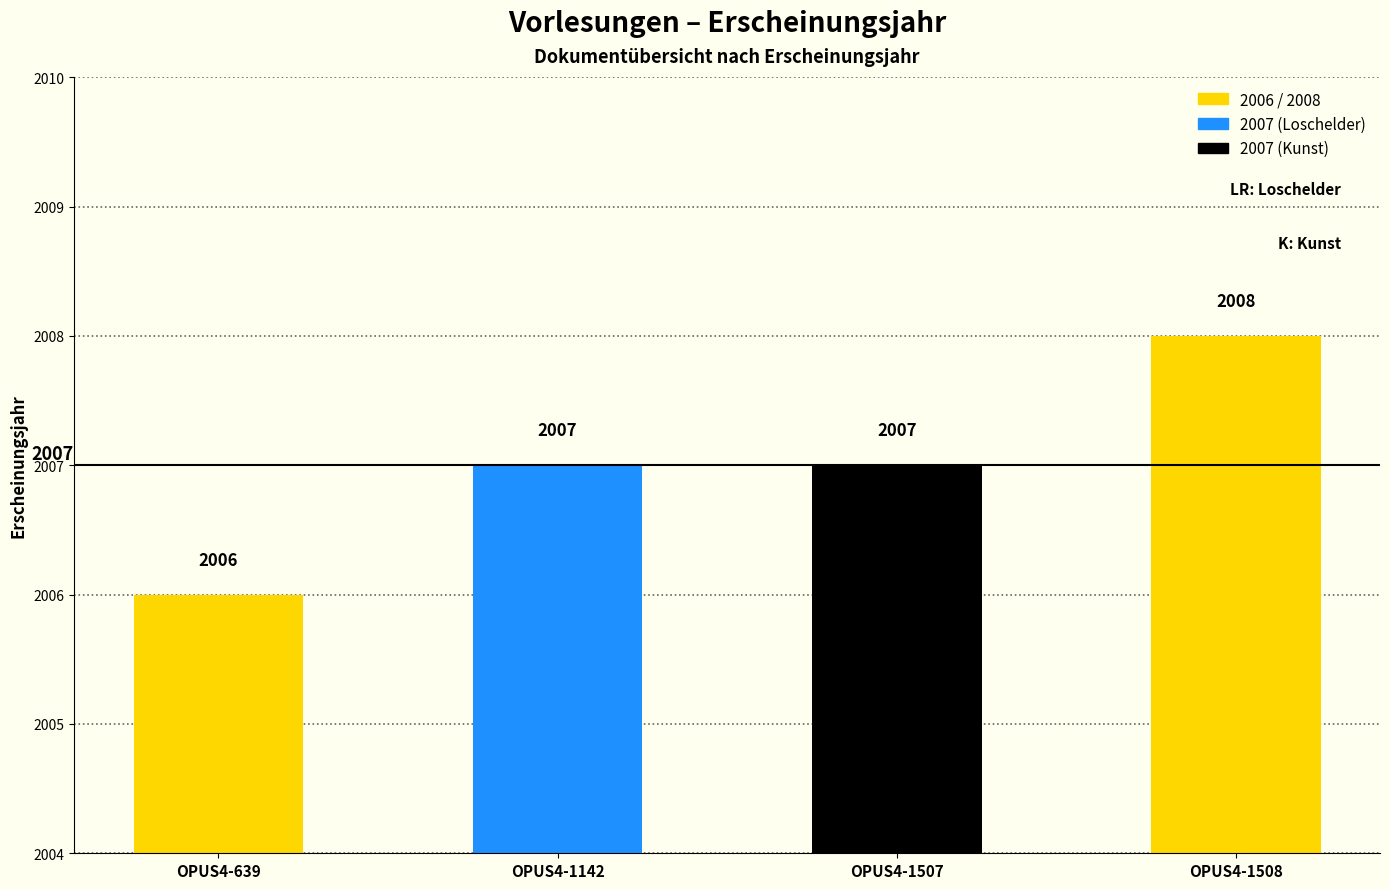

At which category does the chart reach its minimum across all series?

OPUS4-639